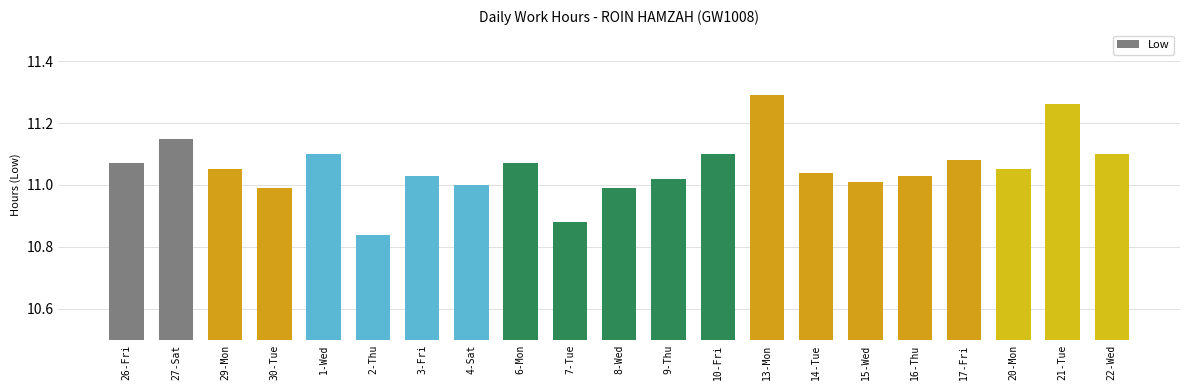

What is the label of the 14th bar from the right?

4-Sat